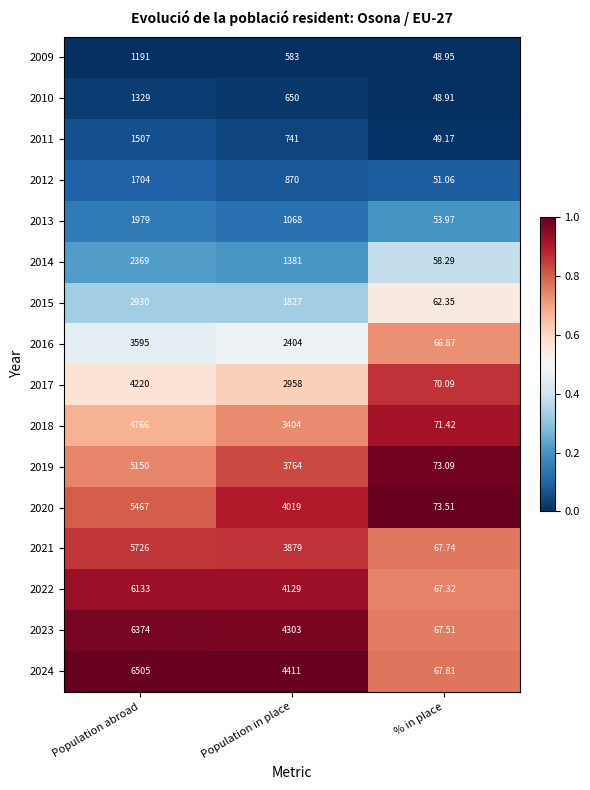

Is the value of 2017 at % in place greater than the value of 2022 at Population in place?

No